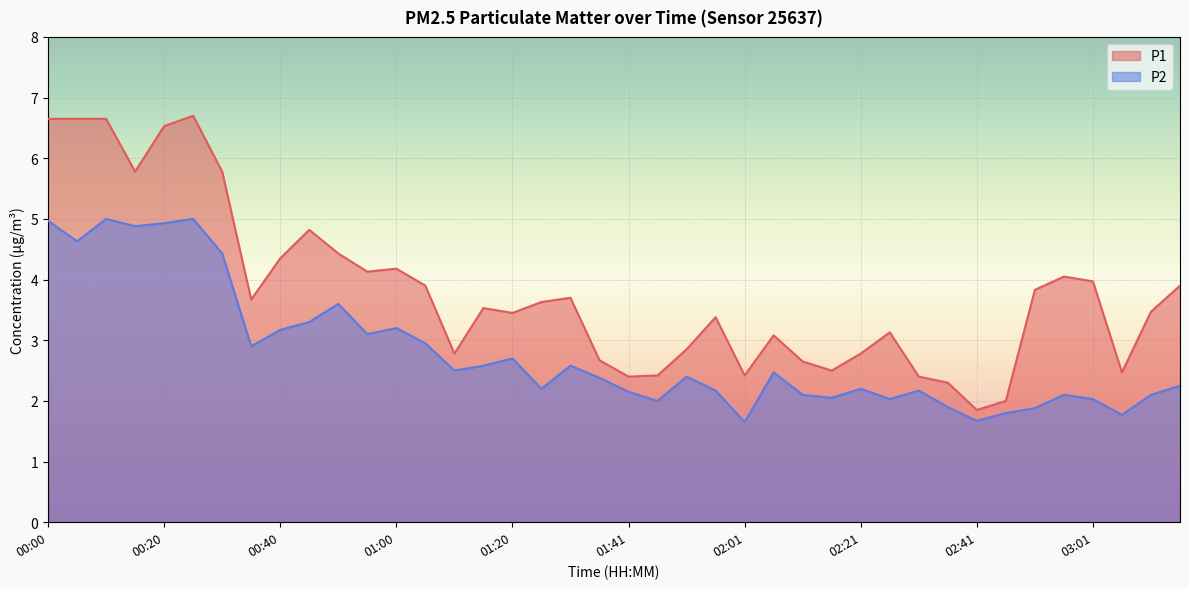

List the series in order of their peak value, lowest first.

P2, P1